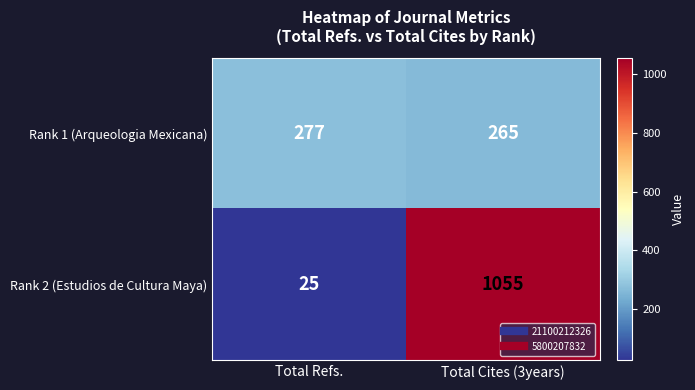

What is the maximum value shown in the chart?

1055